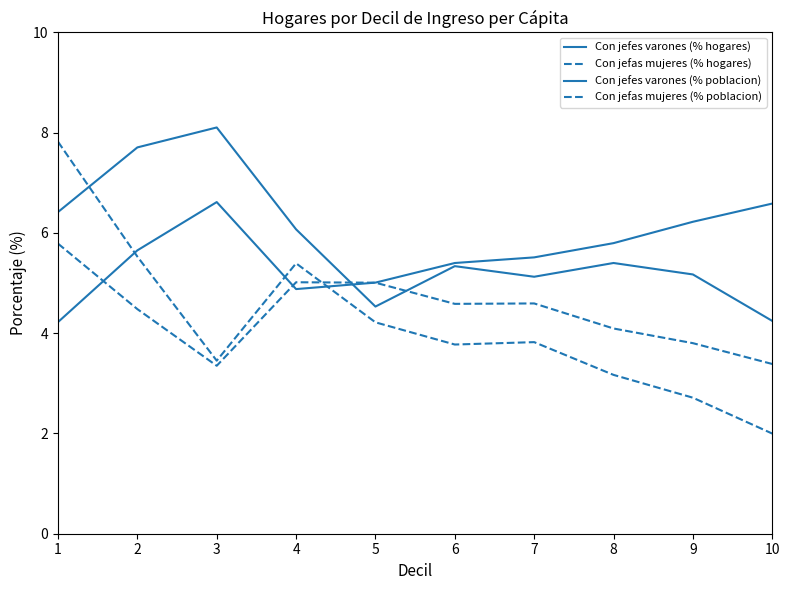

Reading left to right, transcribe all the data shown in this chart.

Con jefes varones (% hogares): 4.2	5.7	6.6	4.9	5.0	5.4	5.5	5.8	6.2	6.6
Con jefas mujeres (% hogares): 5.8	4.5	3.4	5.0	5.0	4.6	4.6	4.1	3.8	3.4
Con jefes varones (% poblacion): 6.4	7.7	8.1	6.1	4.5	5.3	5.1	5.4	5.2	4.2
Con jefas mujeres (% poblacion): 7.8	5.5	3.5	5.4	4.2	3.8	3.8	3.2	2.7	2.0